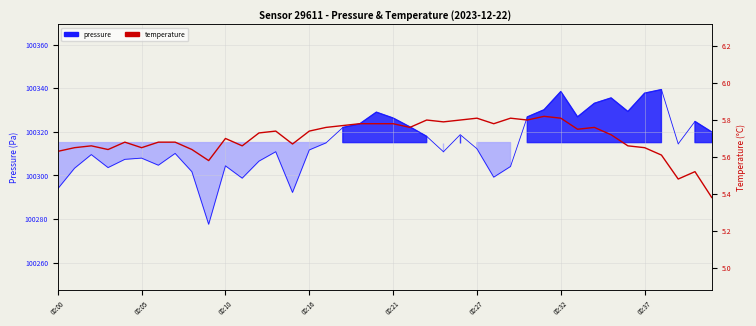

At 37, list the series in order from smallest to largest.

temperature, pressure